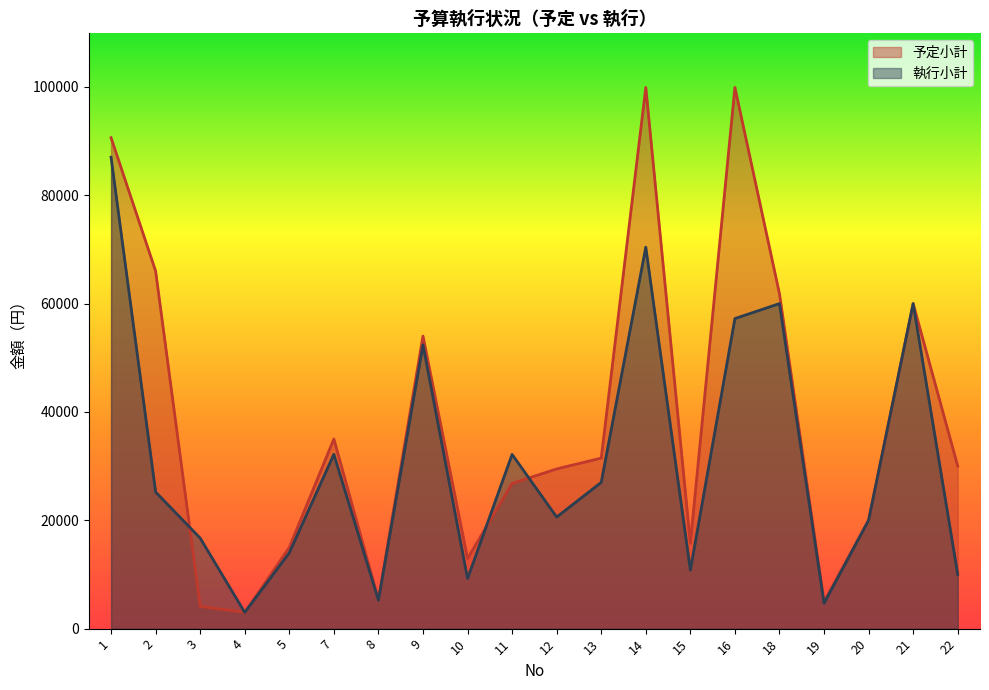

What value does the 予定小計 series have at 1?

90620